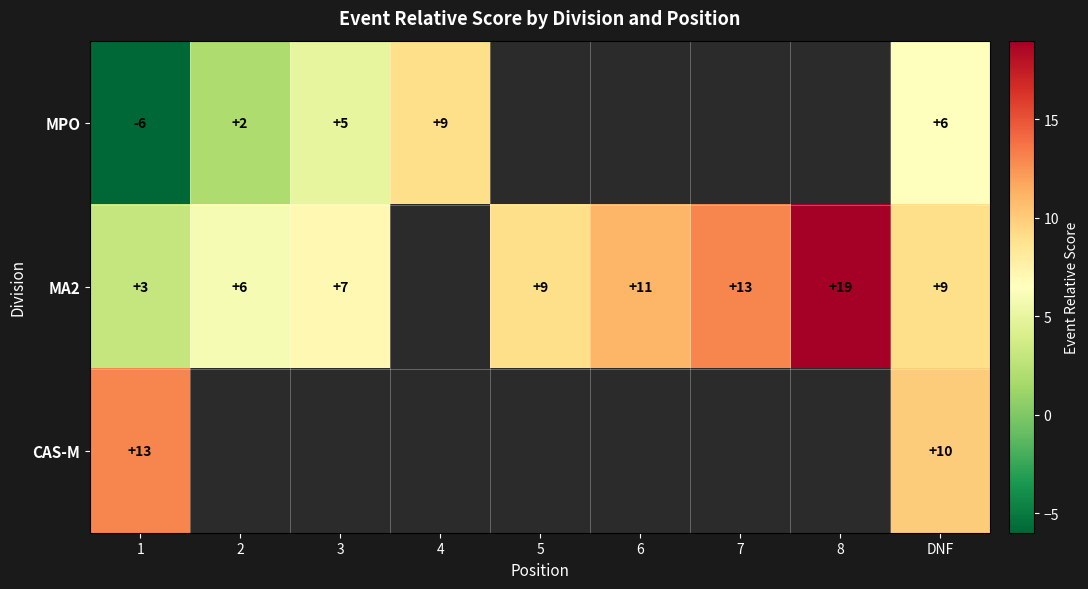

At how many categories does at least one series exceed 6?

8